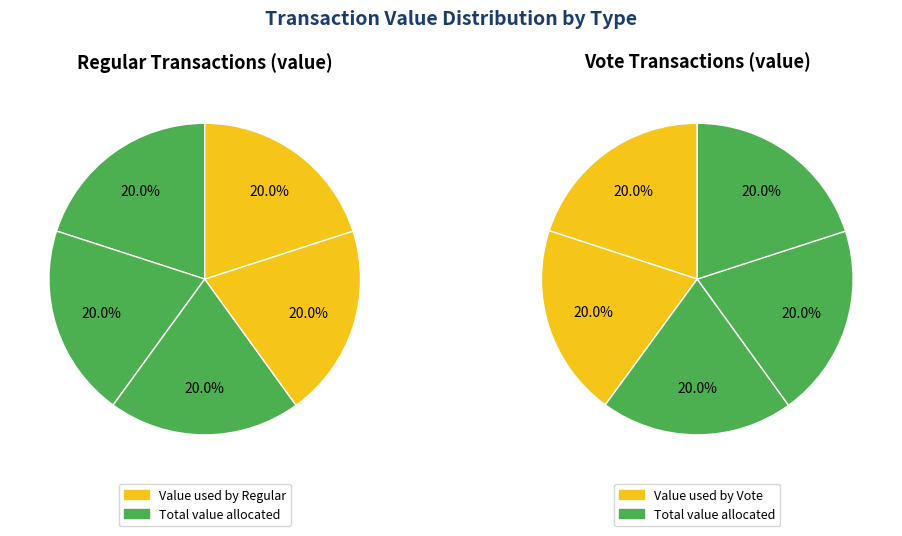

How many segments does this pie chart have?

5